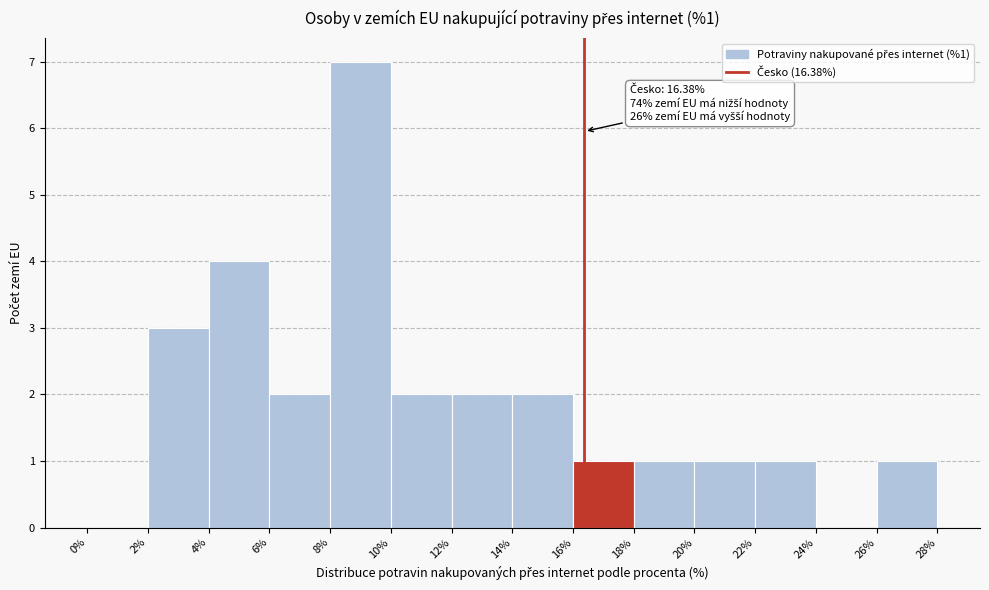

Over which range of the x-axis is the bar tallest?

8% to 10%